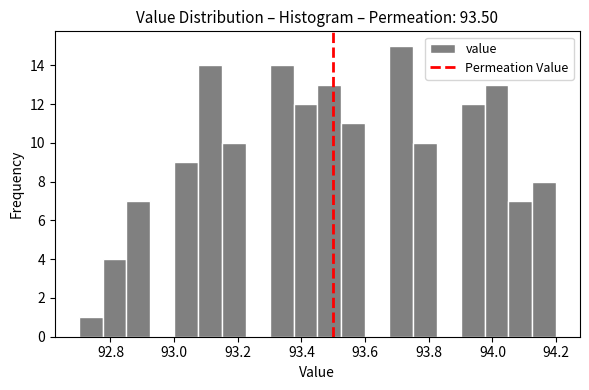

Around what value on the x-axis is the tallest bar? Give the approximate position of its centre, as read against the axis.

93.72